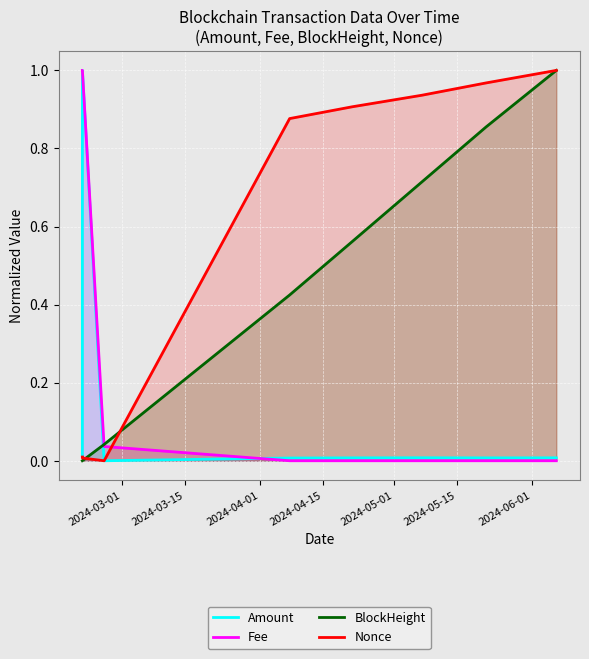

After their last crossing, which series has the higher values: Fee or Amount?

Amount